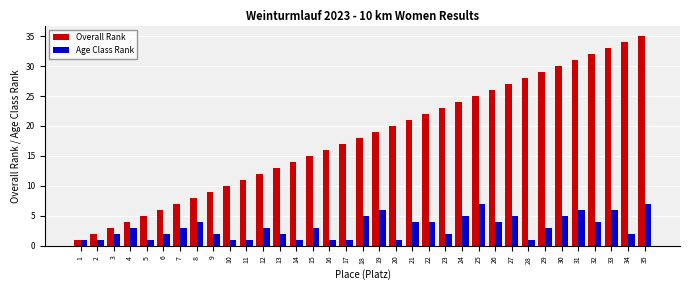

List the series in order of their overall mean, lowest first.

Age Class Rank, Overall Rank